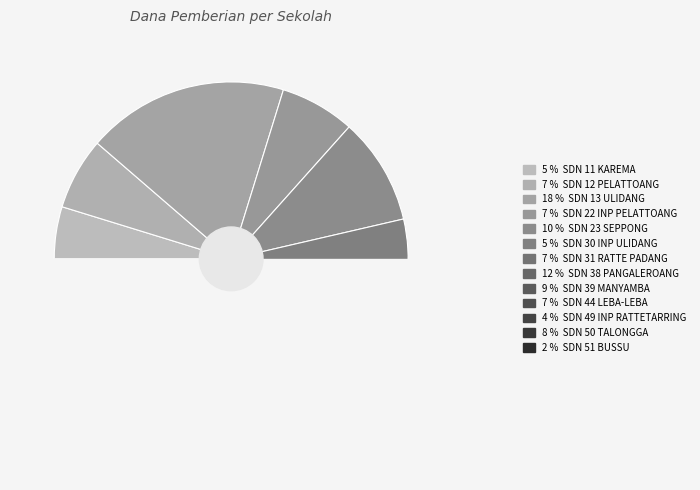

Does any single category account for the majority?

No